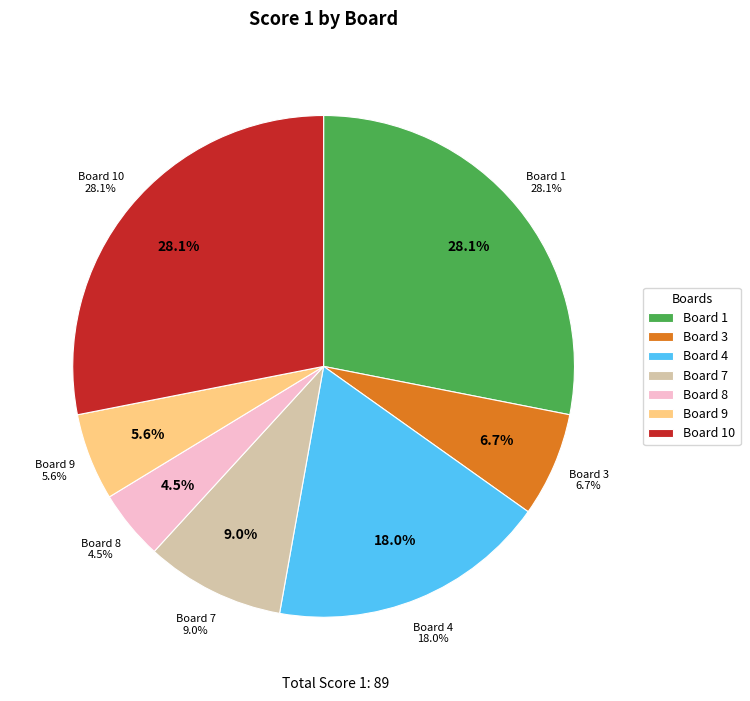

Combined, do 6 and 2 account for over 50%?

No